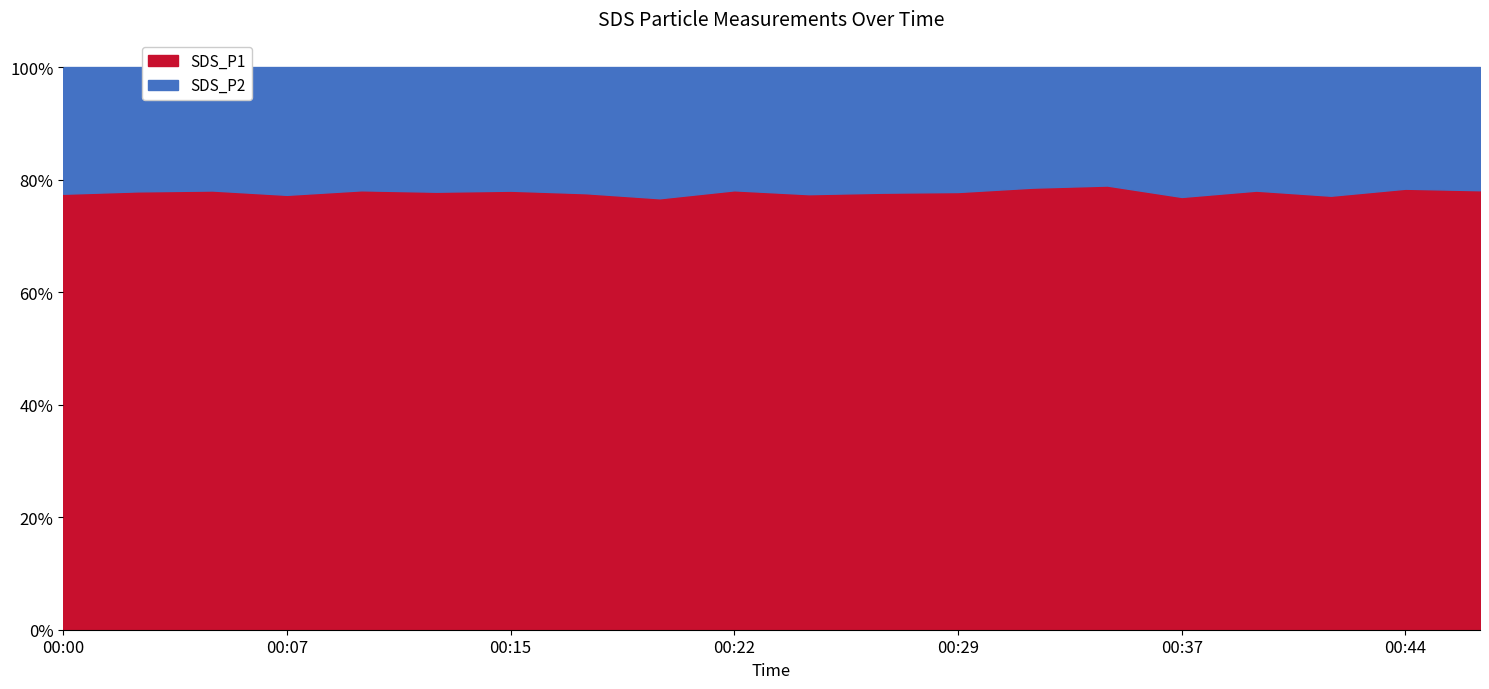

Where does the SDS_P2 series first go above 45?

00:02